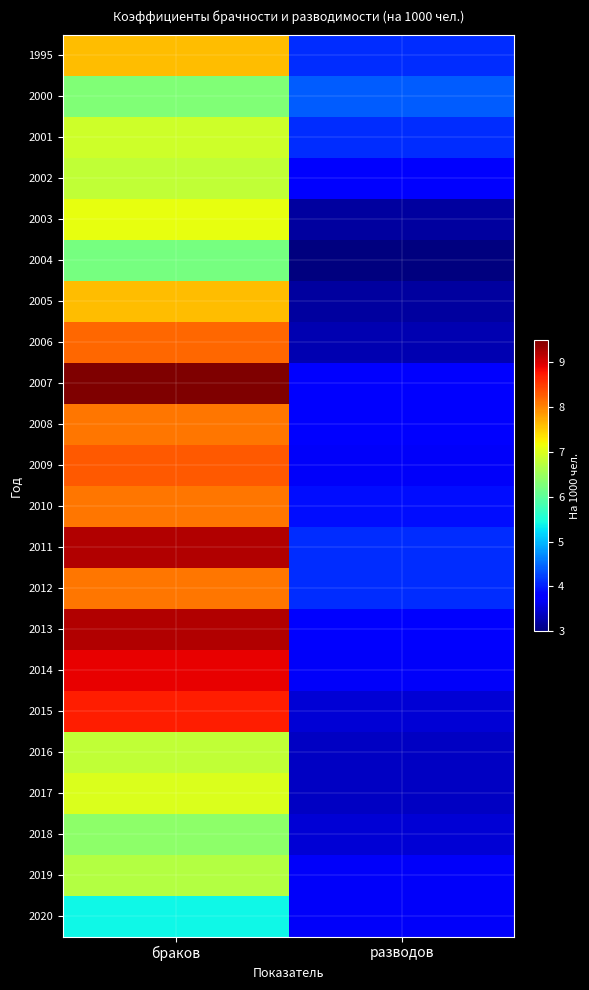

How many series are shown in this chart?

22